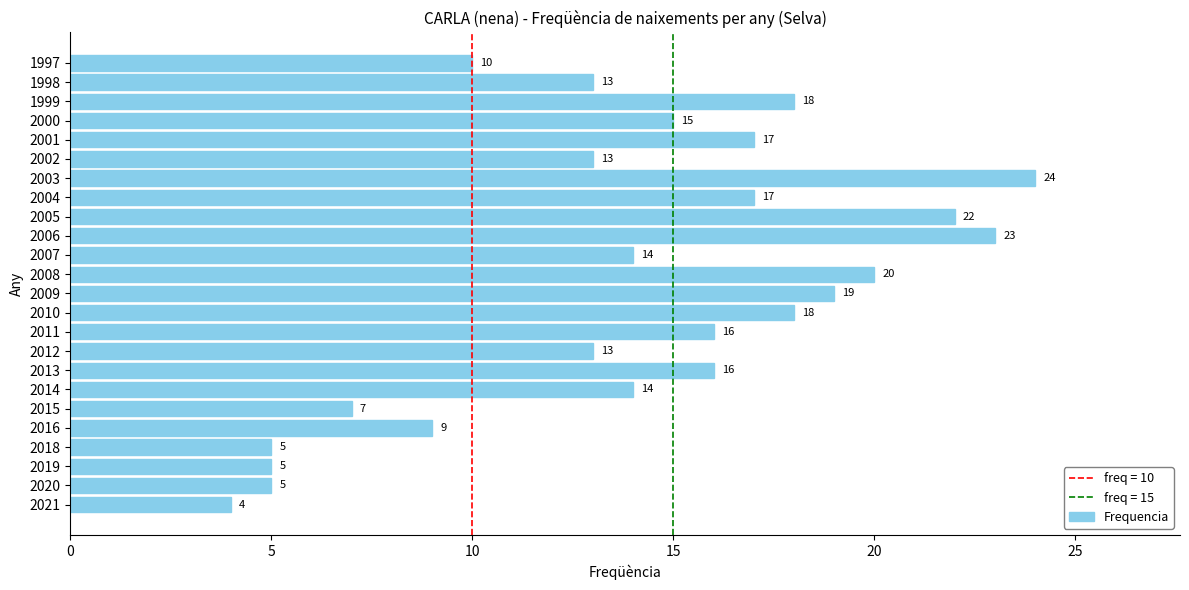

Is it true that the value at 2020 is 5?

True